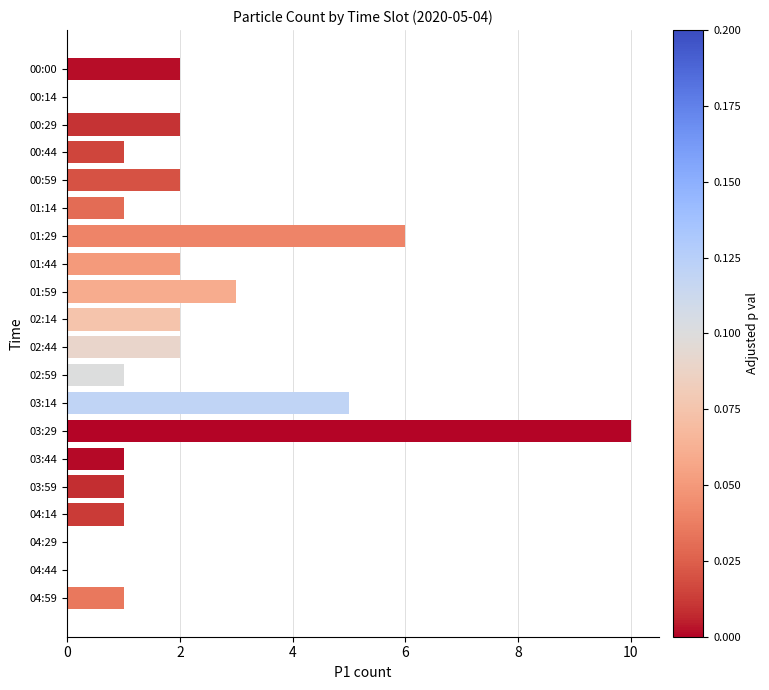

What is the sum of all values?

43